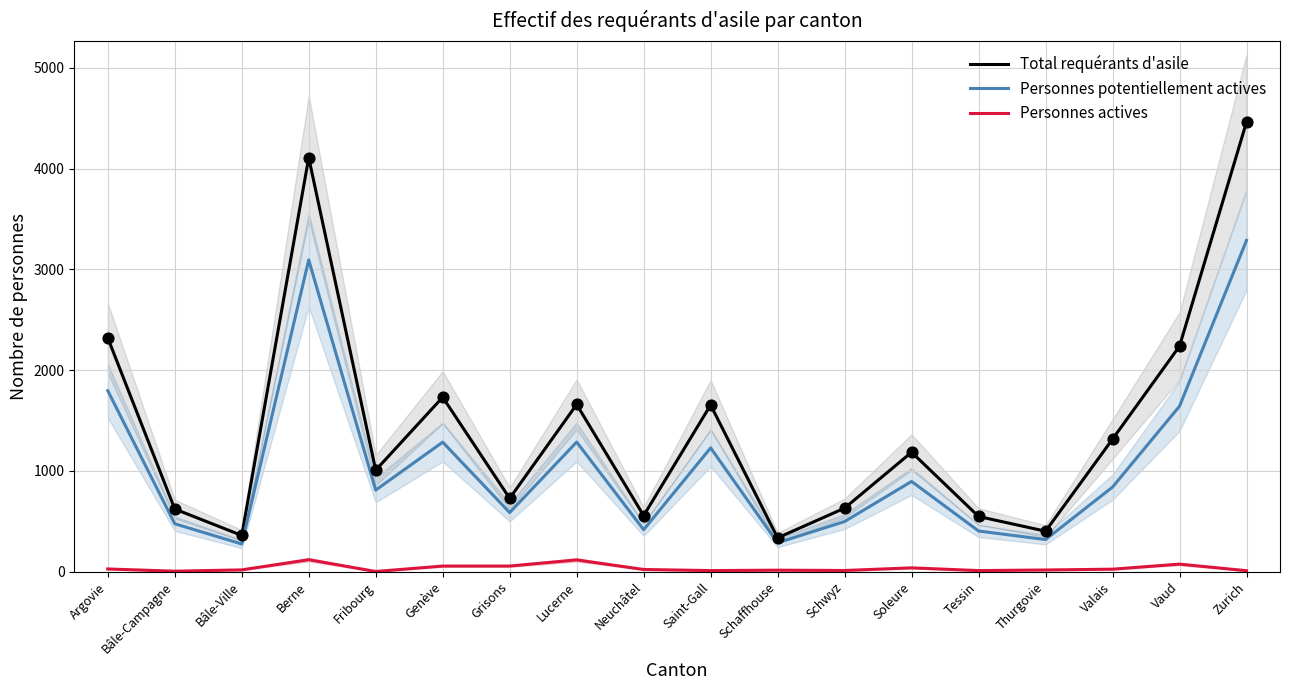

What are all the series names shown in the legend?

Total requérants d'asile, Personnes potentiellement actives, Personnes actives